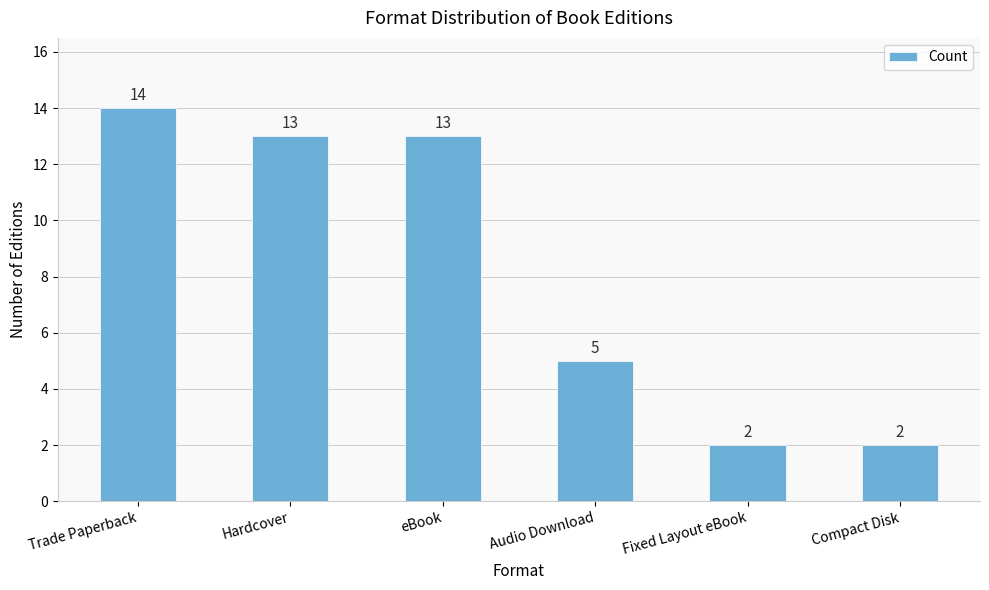

What is the difference between the second highest and second lowest values?

11